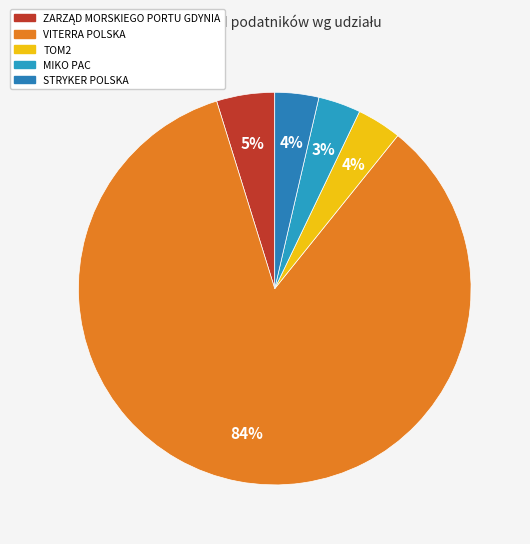

How many segments does this pie chart have?

5